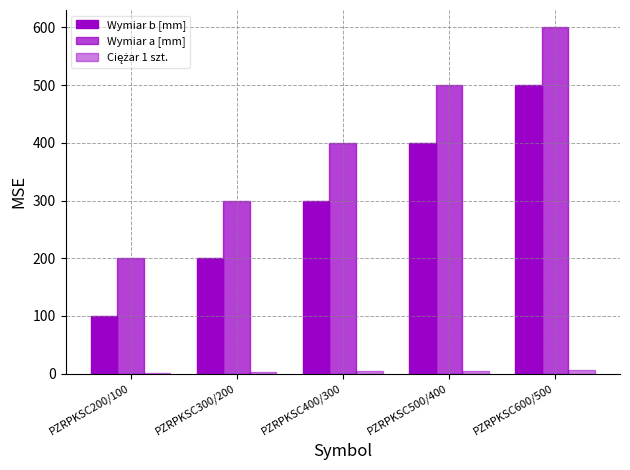

Reading left to right, what are all the values shown in this chart?

Wymiar b [mm]: PZRPKSC200/100=100.0	PZRPKSC300/200=200.0	PZRPKSC400/300=300.0	PZRPKSC500/400=400.0	PZRPKSC600/500=500.0
Wymiar a [mm]: PZRPKSC200/100=200.0	PZRPKSC300/200=300.0	PZRPKSC400/300=400.0	PZRPKSC500/400=500.0	PZRPKSC600/500=600.0
Ciężar 1 szt.: PZRPKSC200/100=1.6	PZRPKSC300/200=2.8	PZRPKSC400/300=3.9	PZRPKSC500/400=4.9	PZRPKSC600/500=5.9